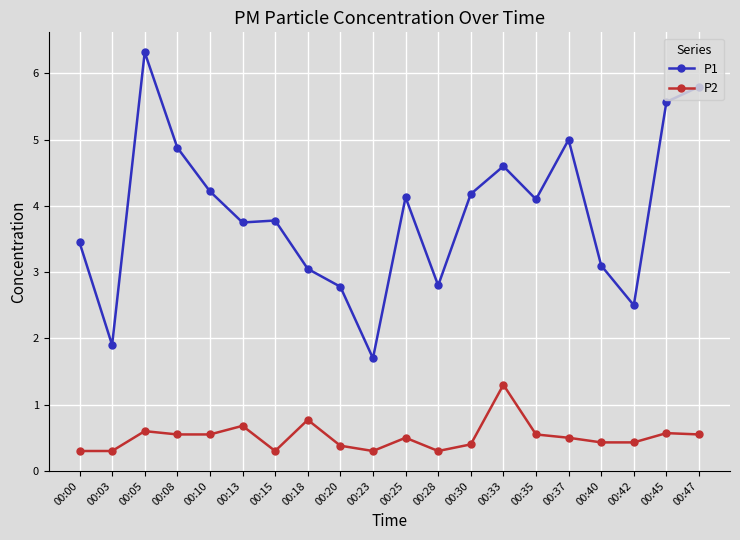

What is the value of the P1 point at the 4th from the left?

4.9